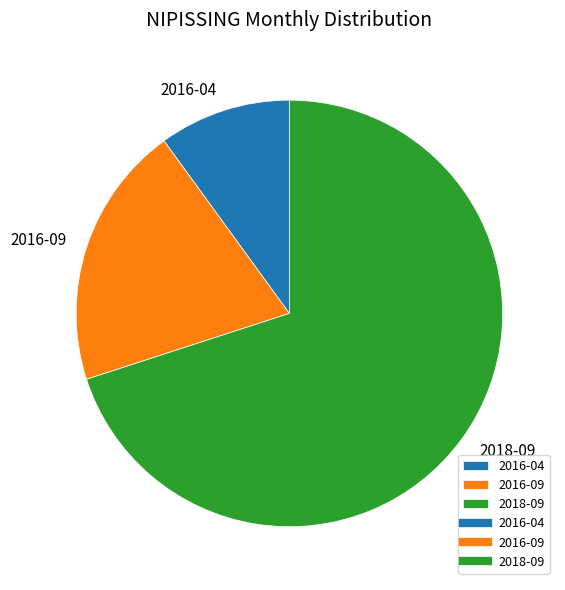

Which slice is the largest?

2018-09